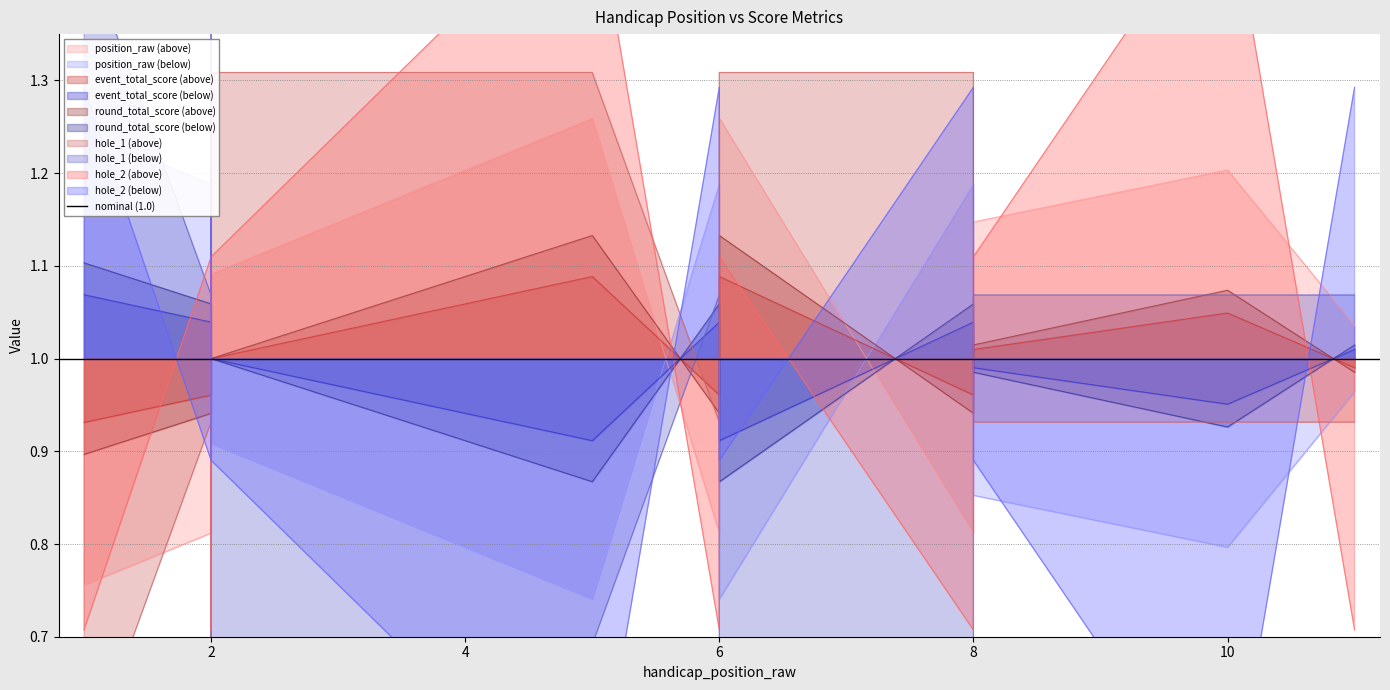

Which category has the lowest value in the hole_1 series?

1